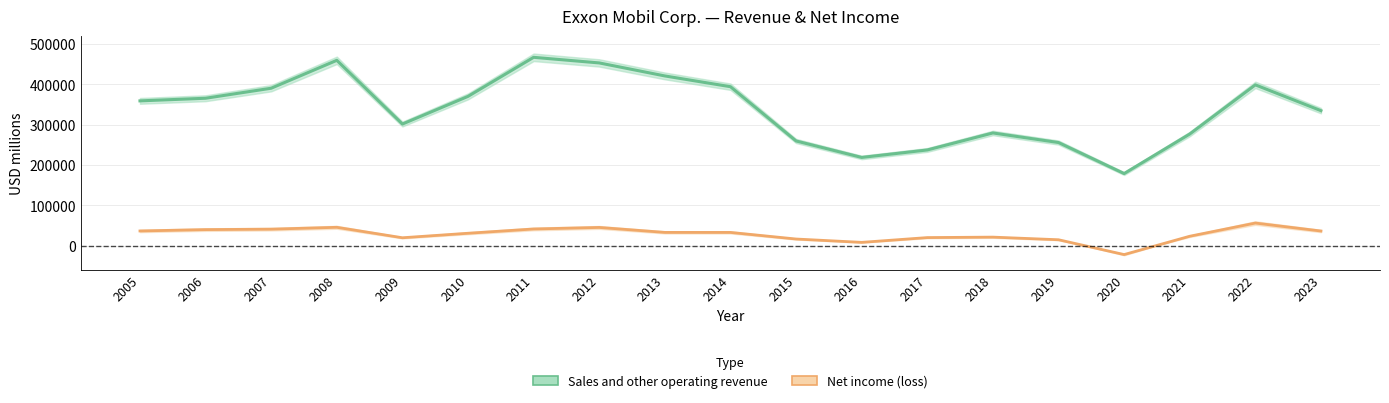

At which label is Net income (loss) closest to 16650?

2015